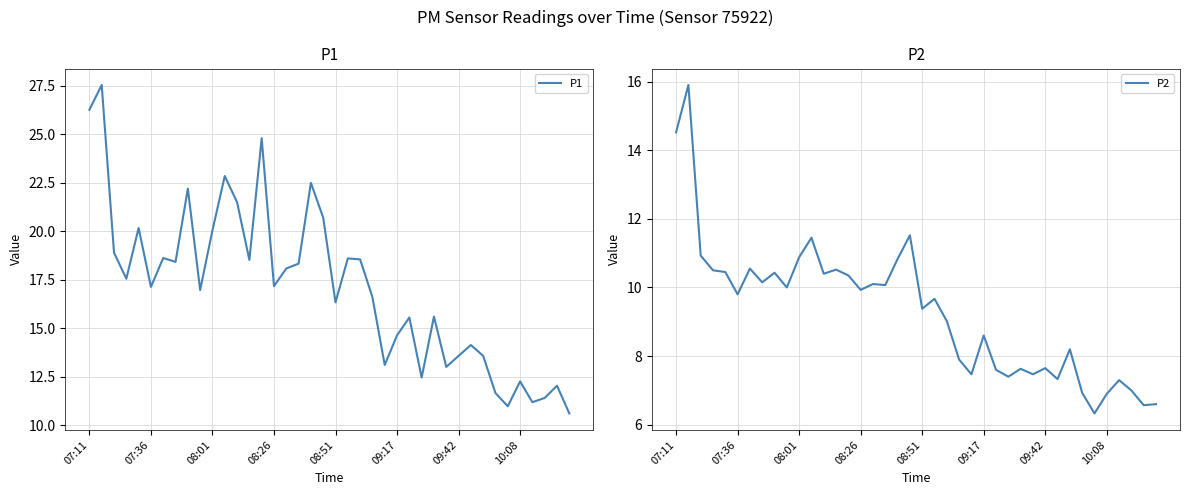

Which series has the largest total across all categories?

P1